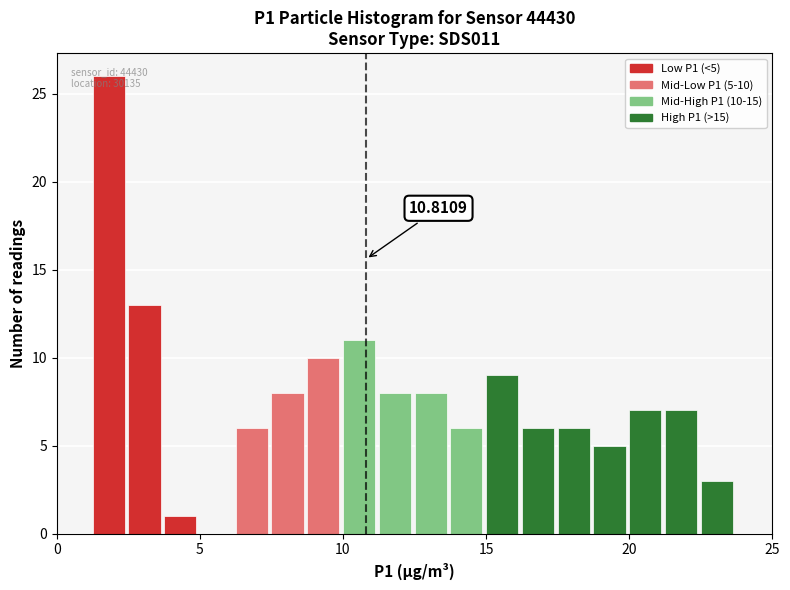

Read against the x-axis, roughly where is the centre of the tallest bar?

2.0